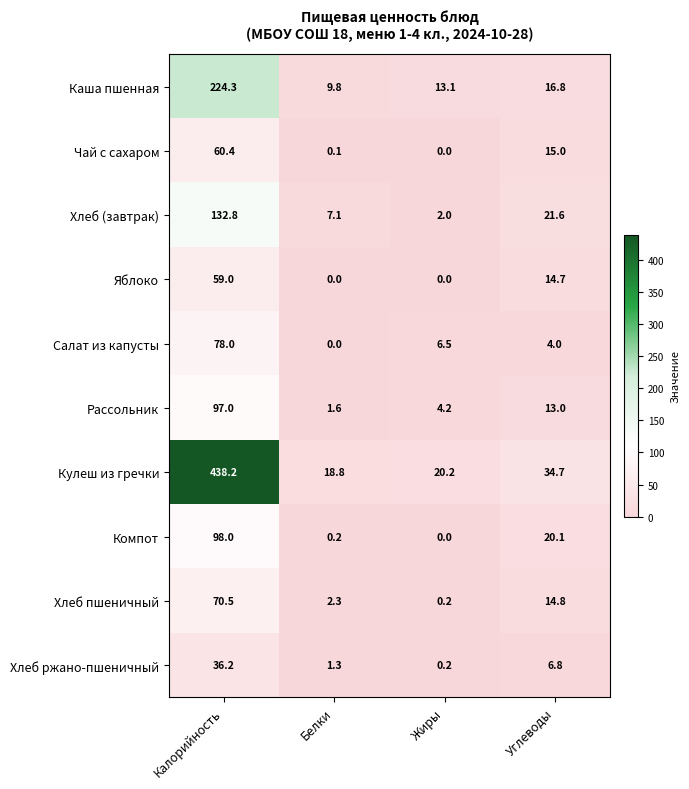

Which series has the widest spread of values?

Кулеш из гречки